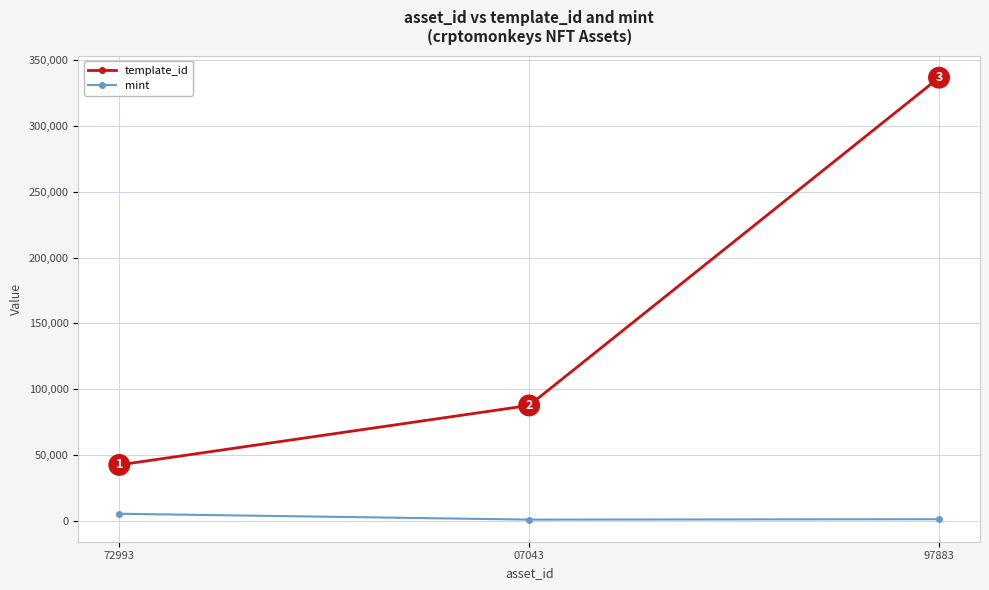

What value does the template_id series have at 72993, to the nearest 50?

42400